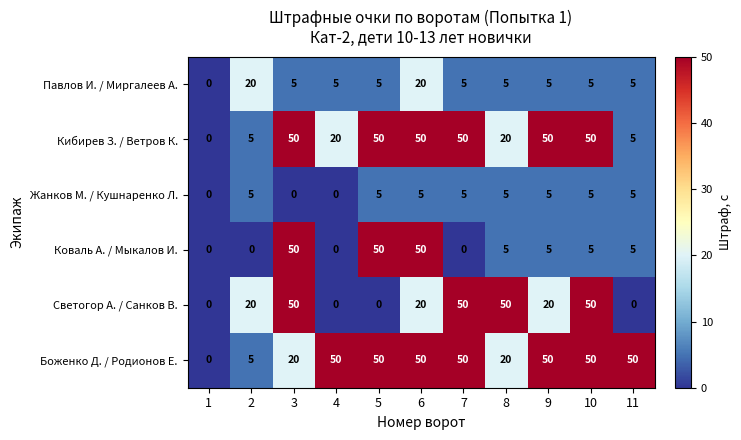

What is the sum of the Светогор А. / Санков В. values at 10 and 9?

70